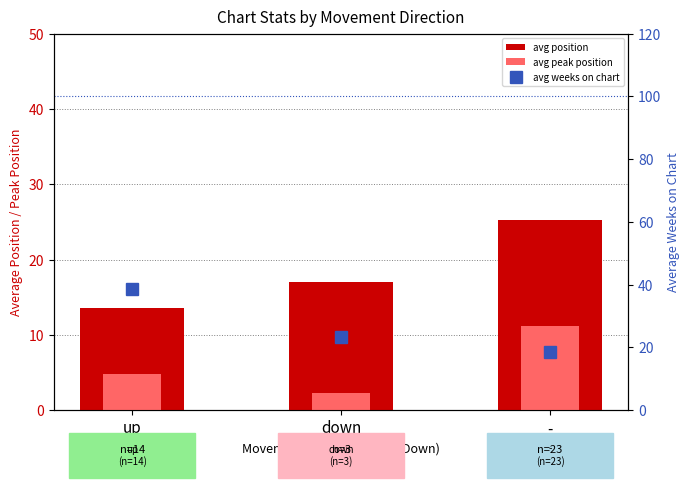

What is the minimum value for avg peak position?

2.3